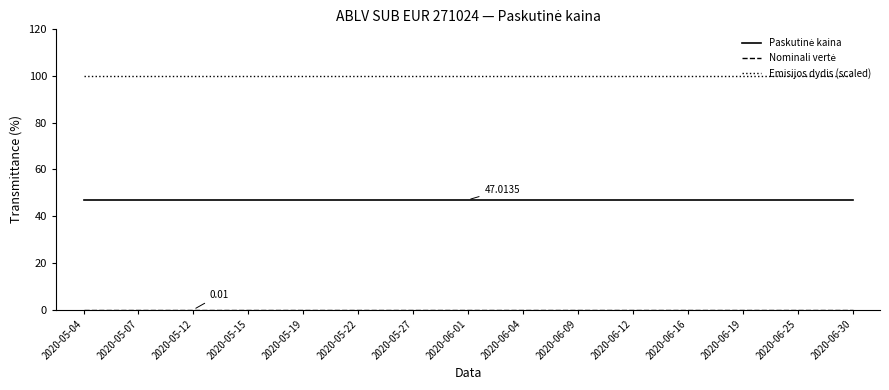

Rank the categories by Paskutinė kaina value from highest to lowest.

2020-05-04, 2020-05-07, 2020-05-12, 2020-05-15, 2020-05-19, 2020-05-22, 2020-05-27, 2020-06-01, 2020-06-04, 2020-06-09, 2020-06-12, 2020-06-16, 2020-06-19, 2020-06-25, 2020-06-30